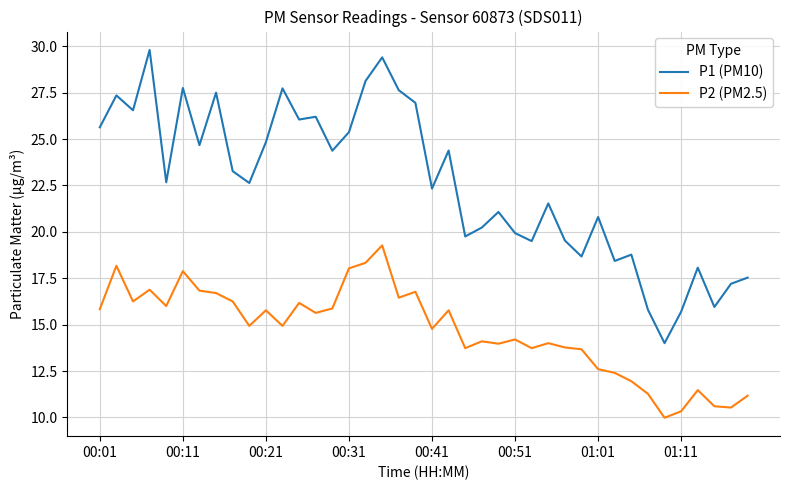

What is the highest value of the P1 (PM10) series?

29.8